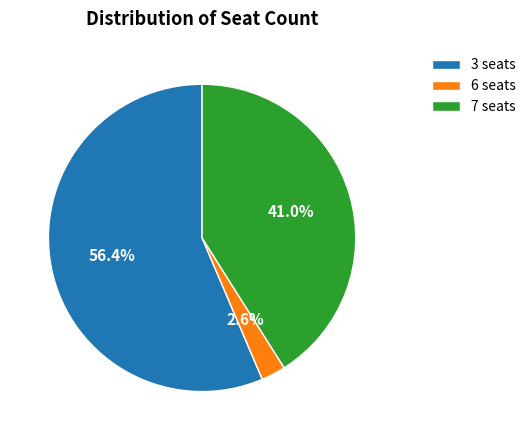

What percentage do 6 seats and 3 seats together represent?

59.0%